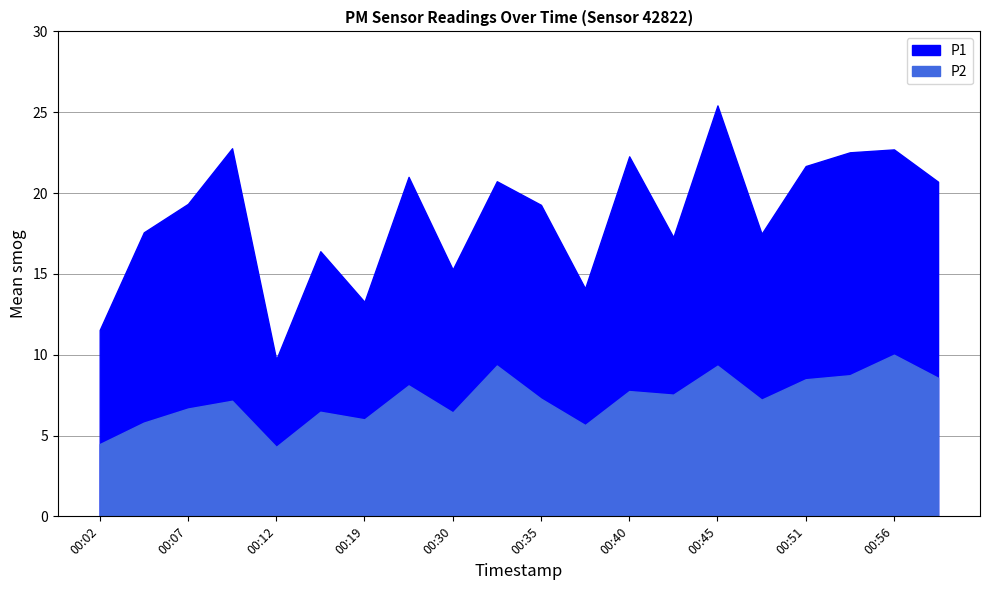

What are all the series names shown in the legend?

P1, P2